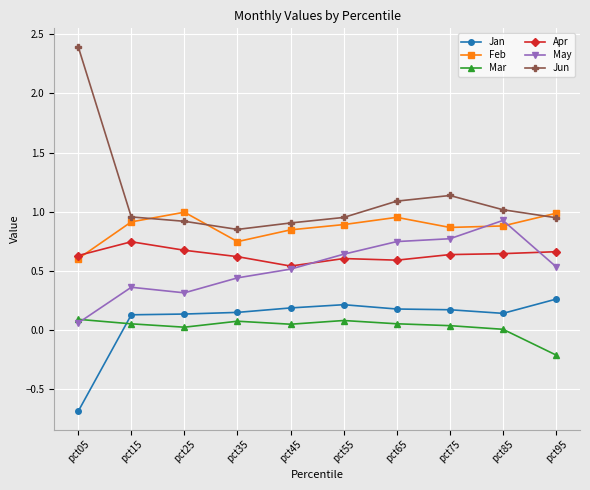

At which category does Feb reach its first local peak?

pct25